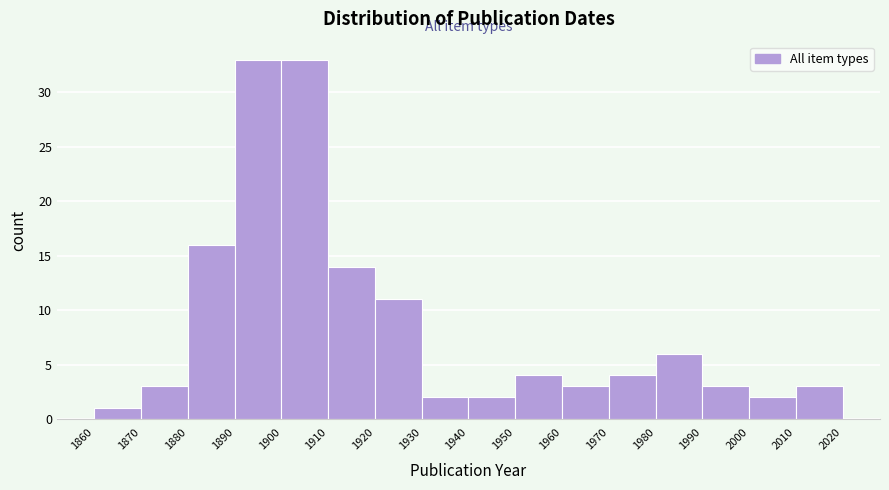

How tall is the bar that spans 1950 to 1960 on the x-axis? The values are not printed on the chart, so give them approximately, as read against the axis.

4